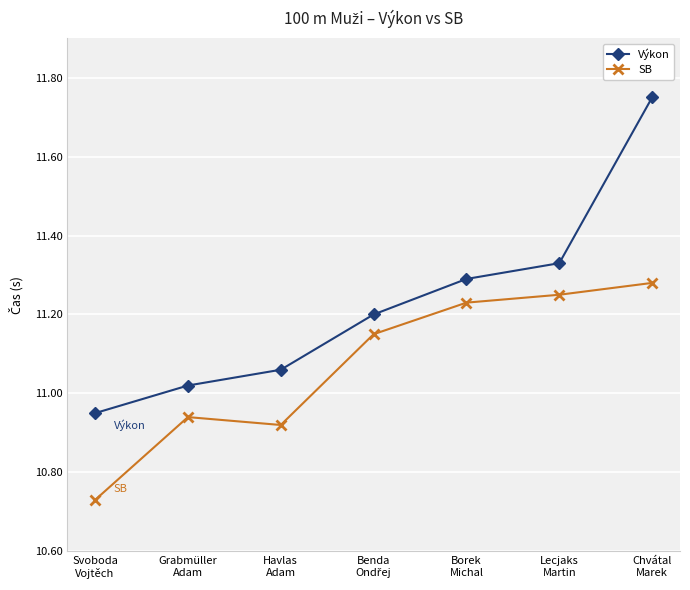

How many SB values are between 10 and 11?

3